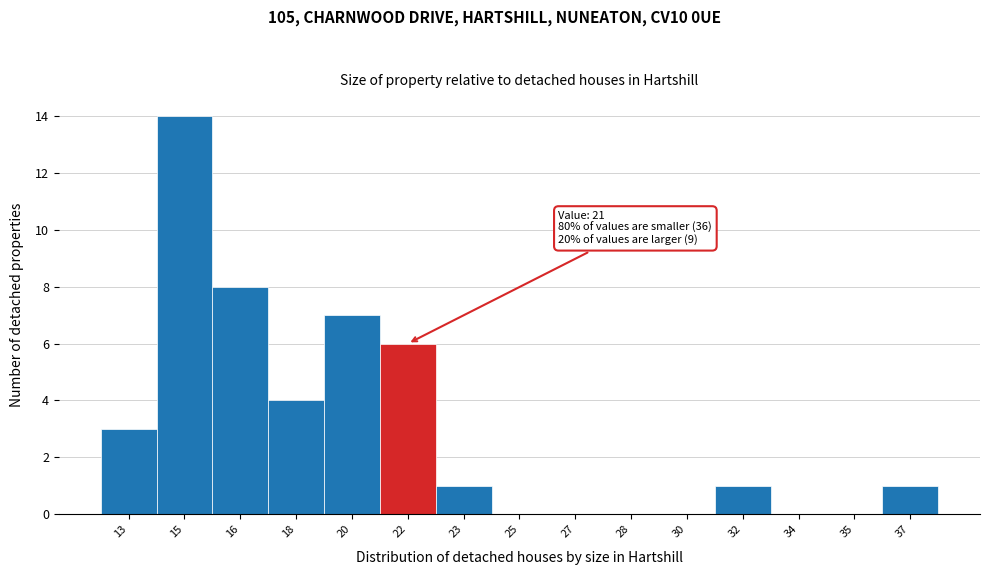

Reading right to left, what are all the values shown in this chart?

37=1	35=0	34=0	32=1	30=0	28=0	27=0	25=0	23=1	22=6	20=7	18=4	16=8	15=14	13=3